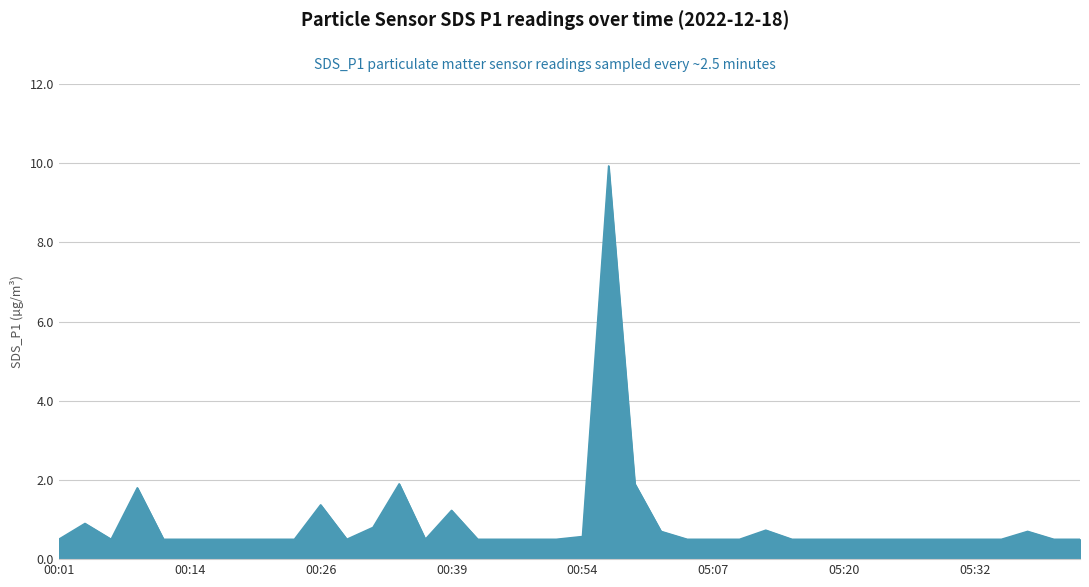

Does the chart display data point markers on the line(s)?

No